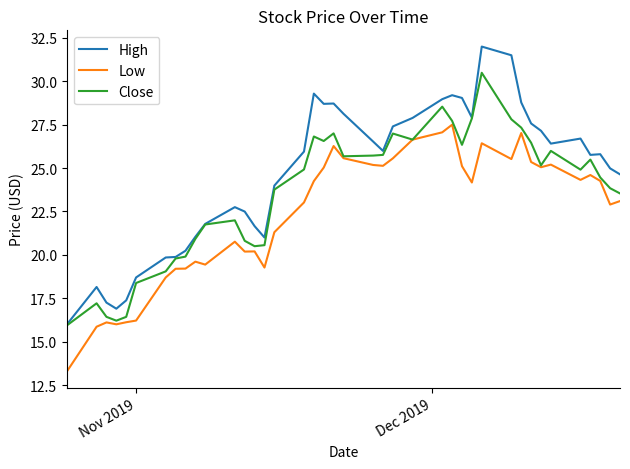

Which series has the largest range (max minus min)?

High